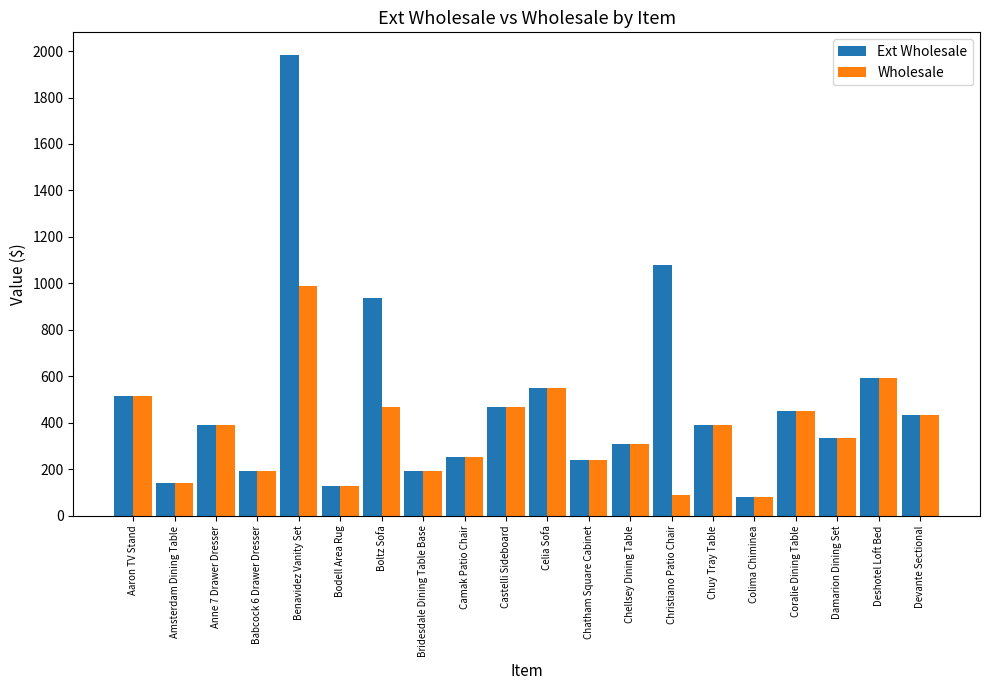

What is the label of the 5th bar from the right?

Colima Chiminea